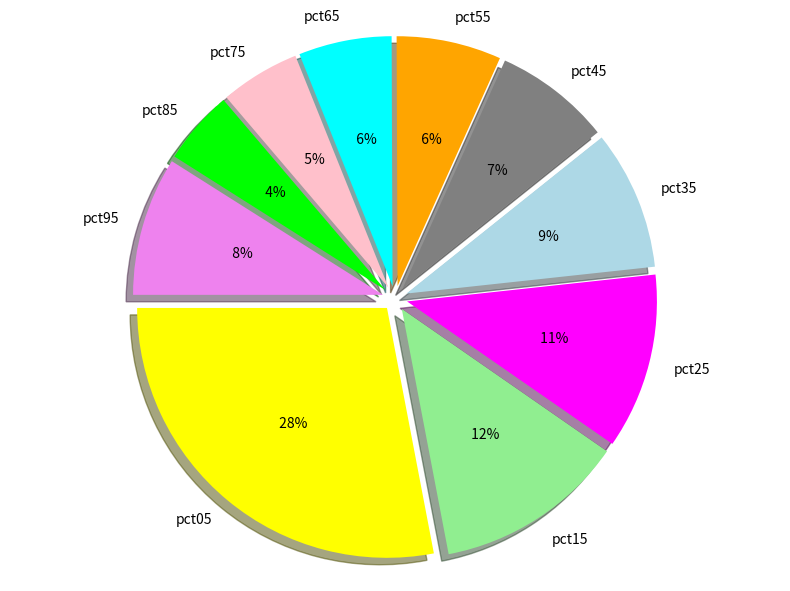

Which category has the biggest portion of the pie?

pct05